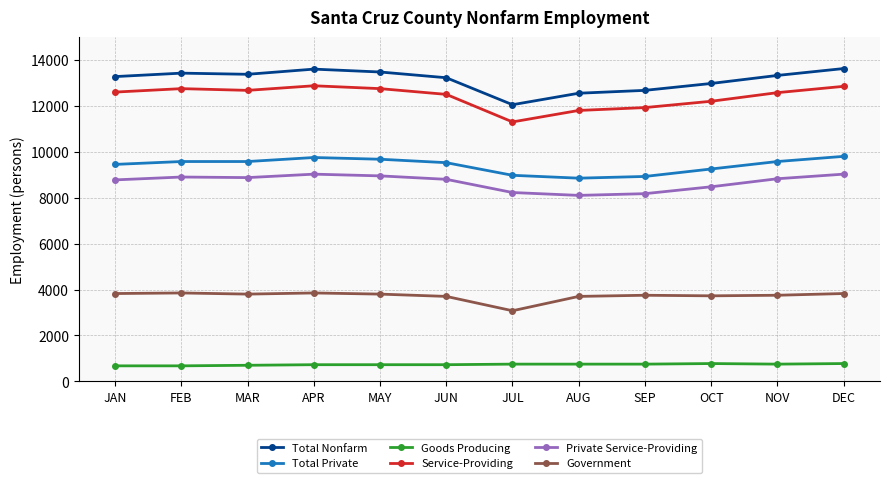

What are all the series names shown in the legend?

Total Nonfarm, Total Private, Goods Producing, Service-Providing, Private Service-Providing, Government